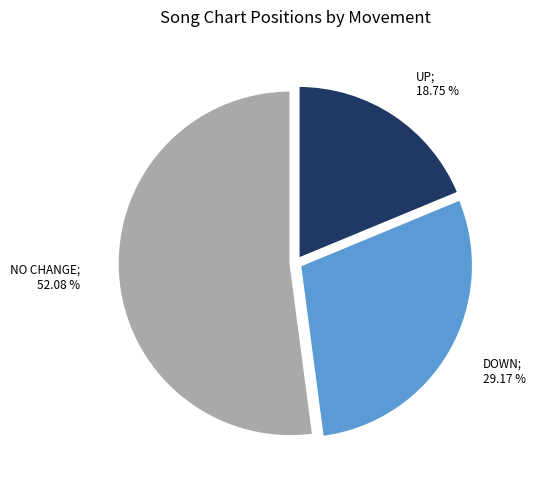

Is there any slice that represents more than half of the pie?

Yes